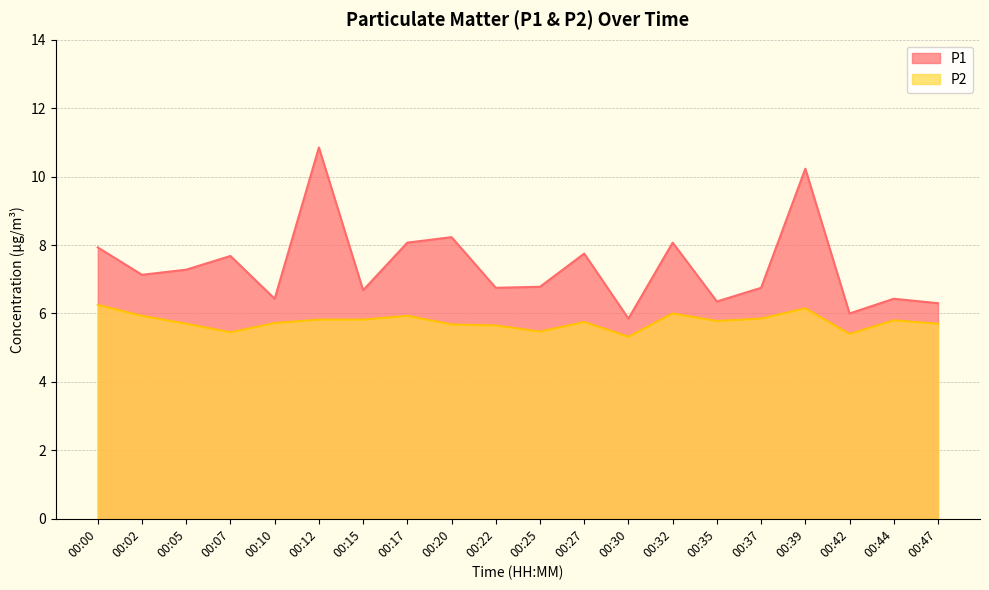

Between 00:42 and 00:37, which is larger?

00:37